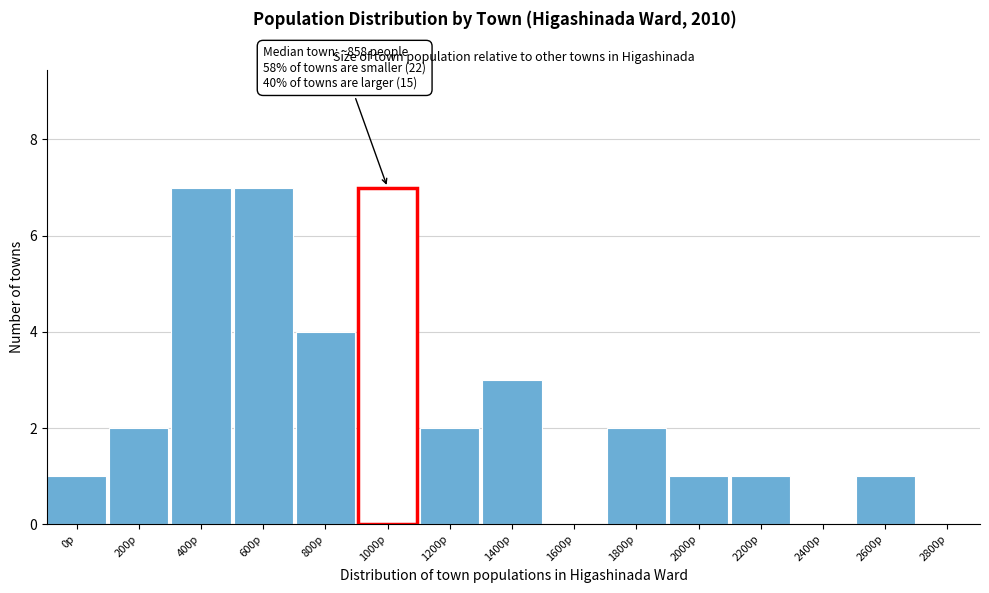

Reading right to left, what are all the values shown in this chart?

2800p=0	2600p=1	2400p=0	2200p=1	2000p=1	1800p=2	1600p=0	1400p=3	1200p=2	1000p=7	800p=4	600p=7	400p=7	200p=2	0p=1